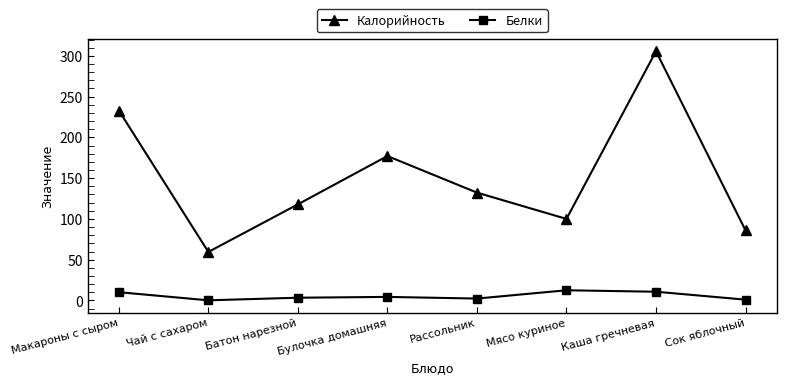

How many values in the Калорийность series are below 132?

4